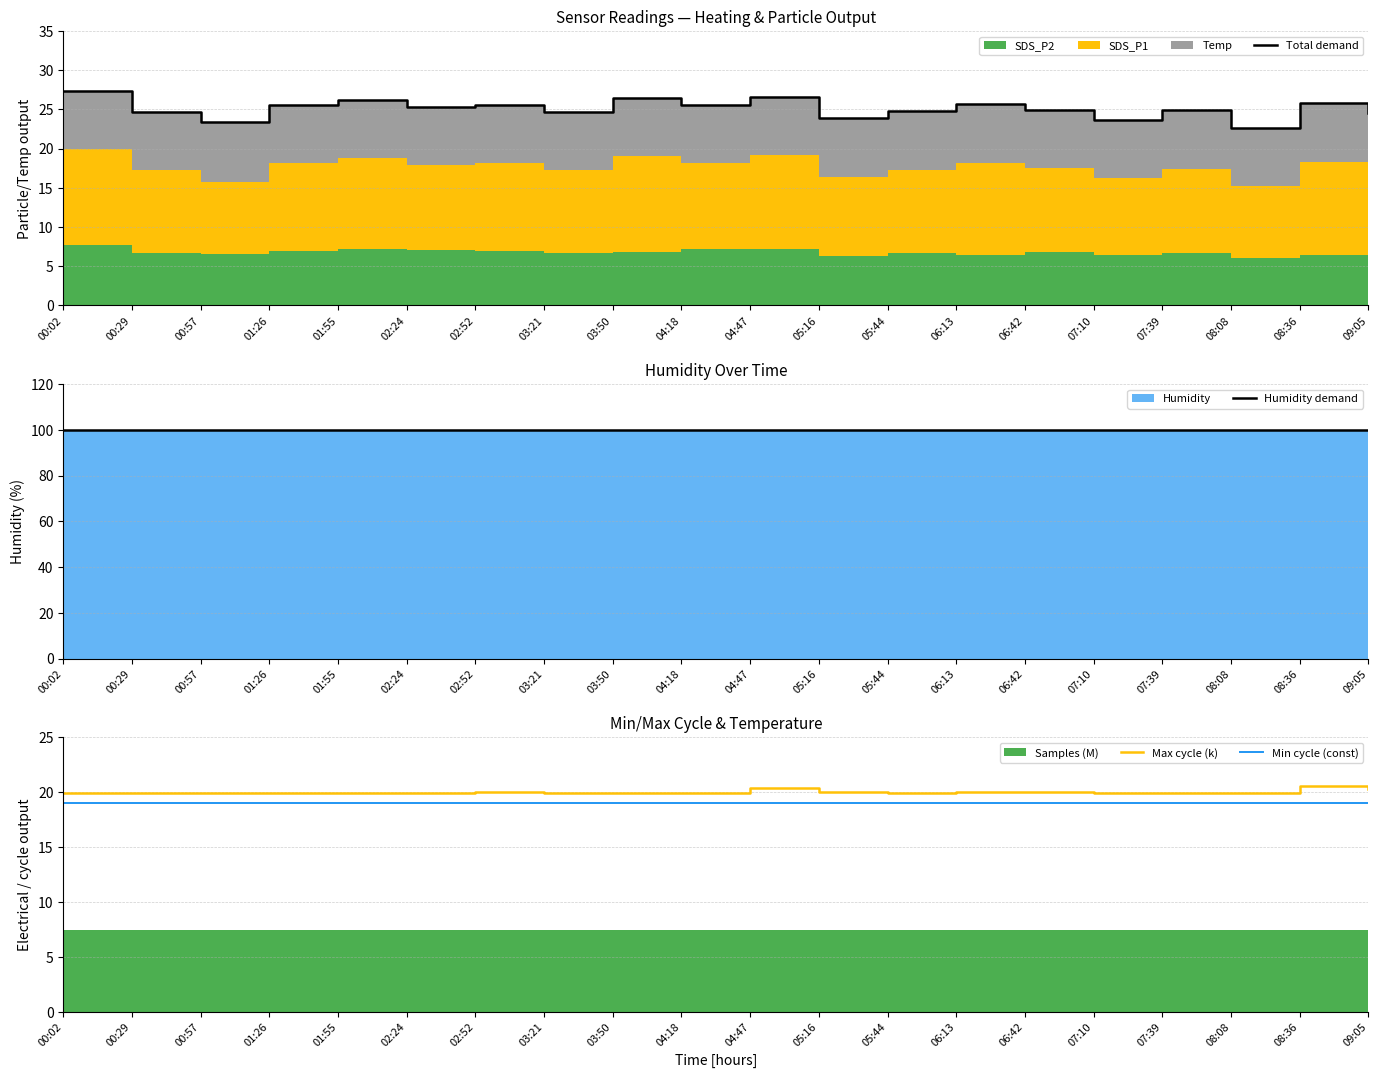

True or false: Max cycle (k) and Min cycle (const) cross at least once.

False